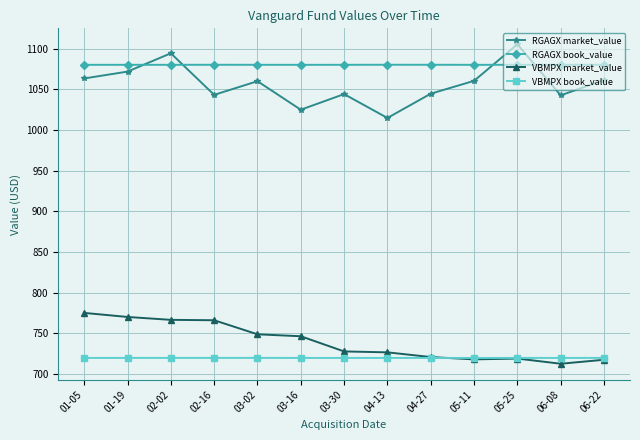

What is the average value of the VBMPX book_value series?

720.0